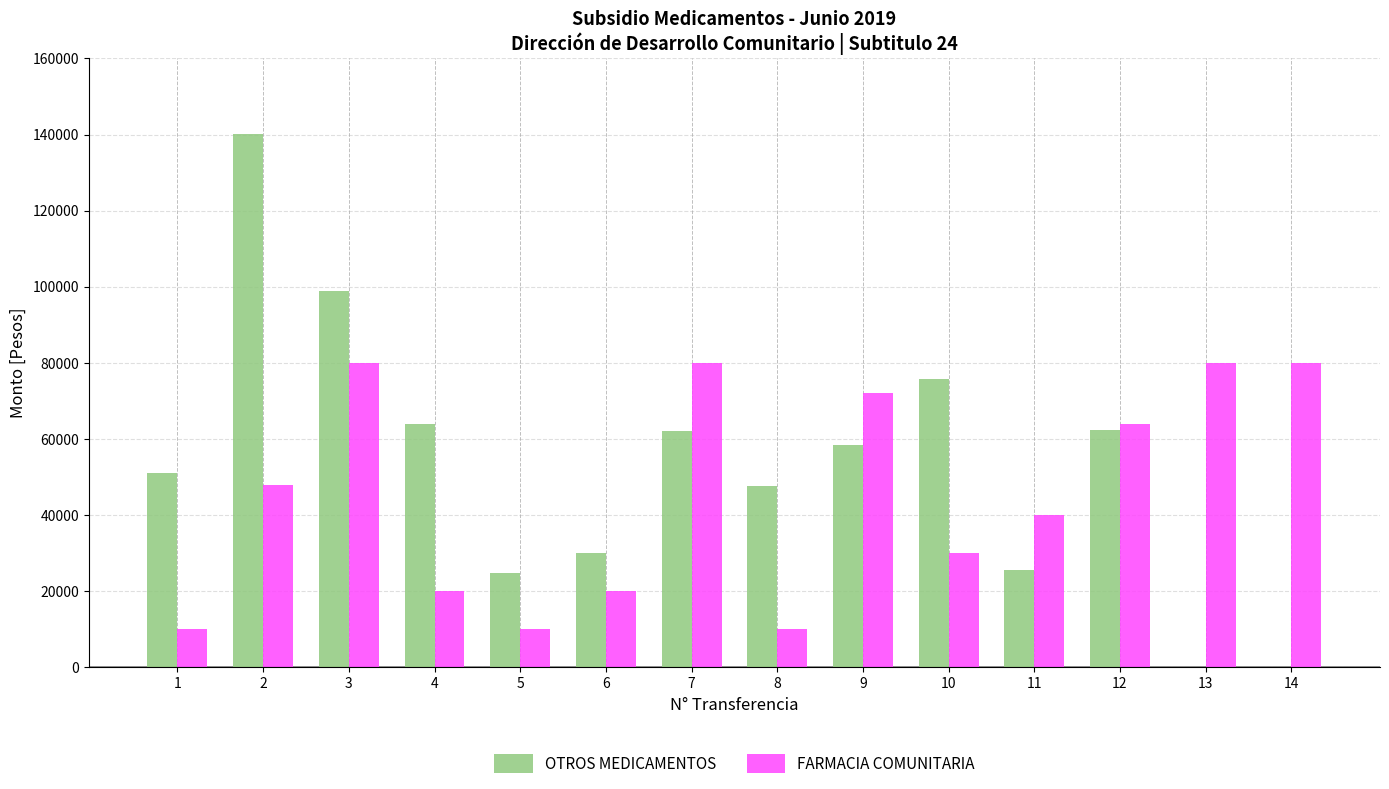

Count the number of data series in this chart.

2